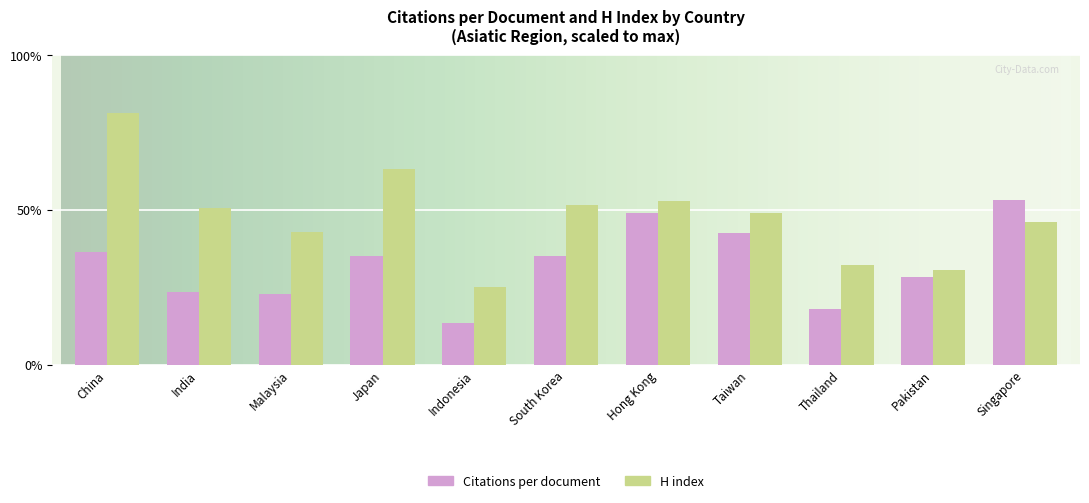

What is the approximate value of Citations per document at Indonesia?

13.3